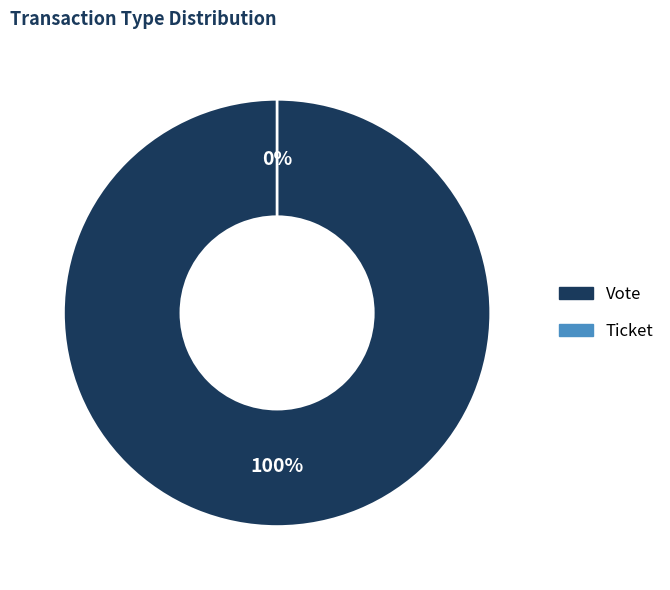

Rank the categories by value from highest to lowest.

Vote, Ticket